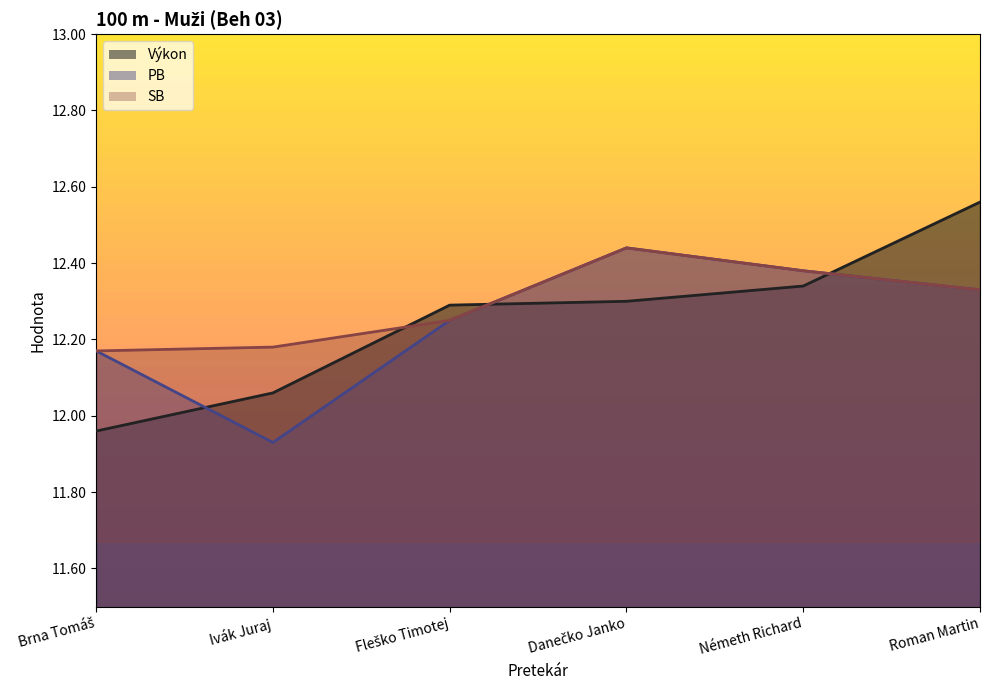

Read the SB value at Fleško Timotej.

12.2